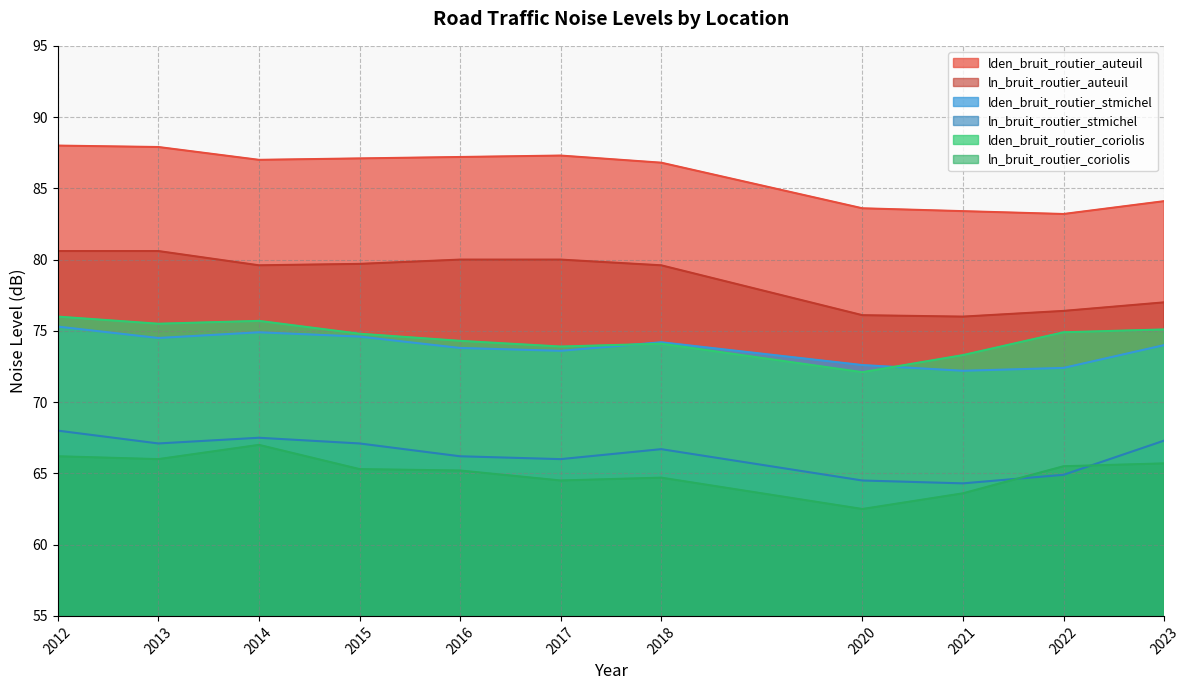

Between 2013 and 2015, which series saw the biggest shift?

ln_bruit_routier_auteuil